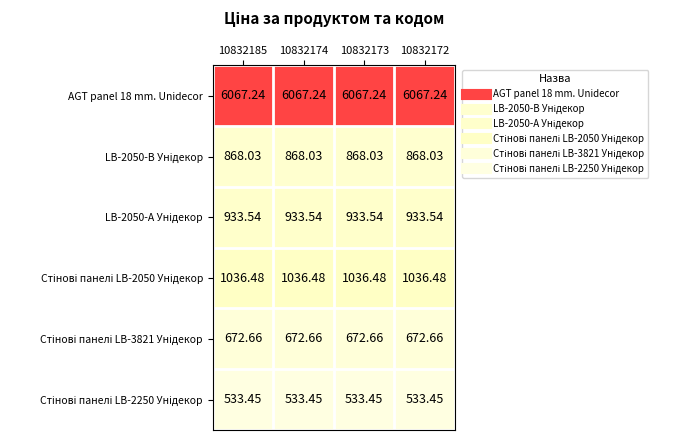

How many distinct data groups are displayed?

6